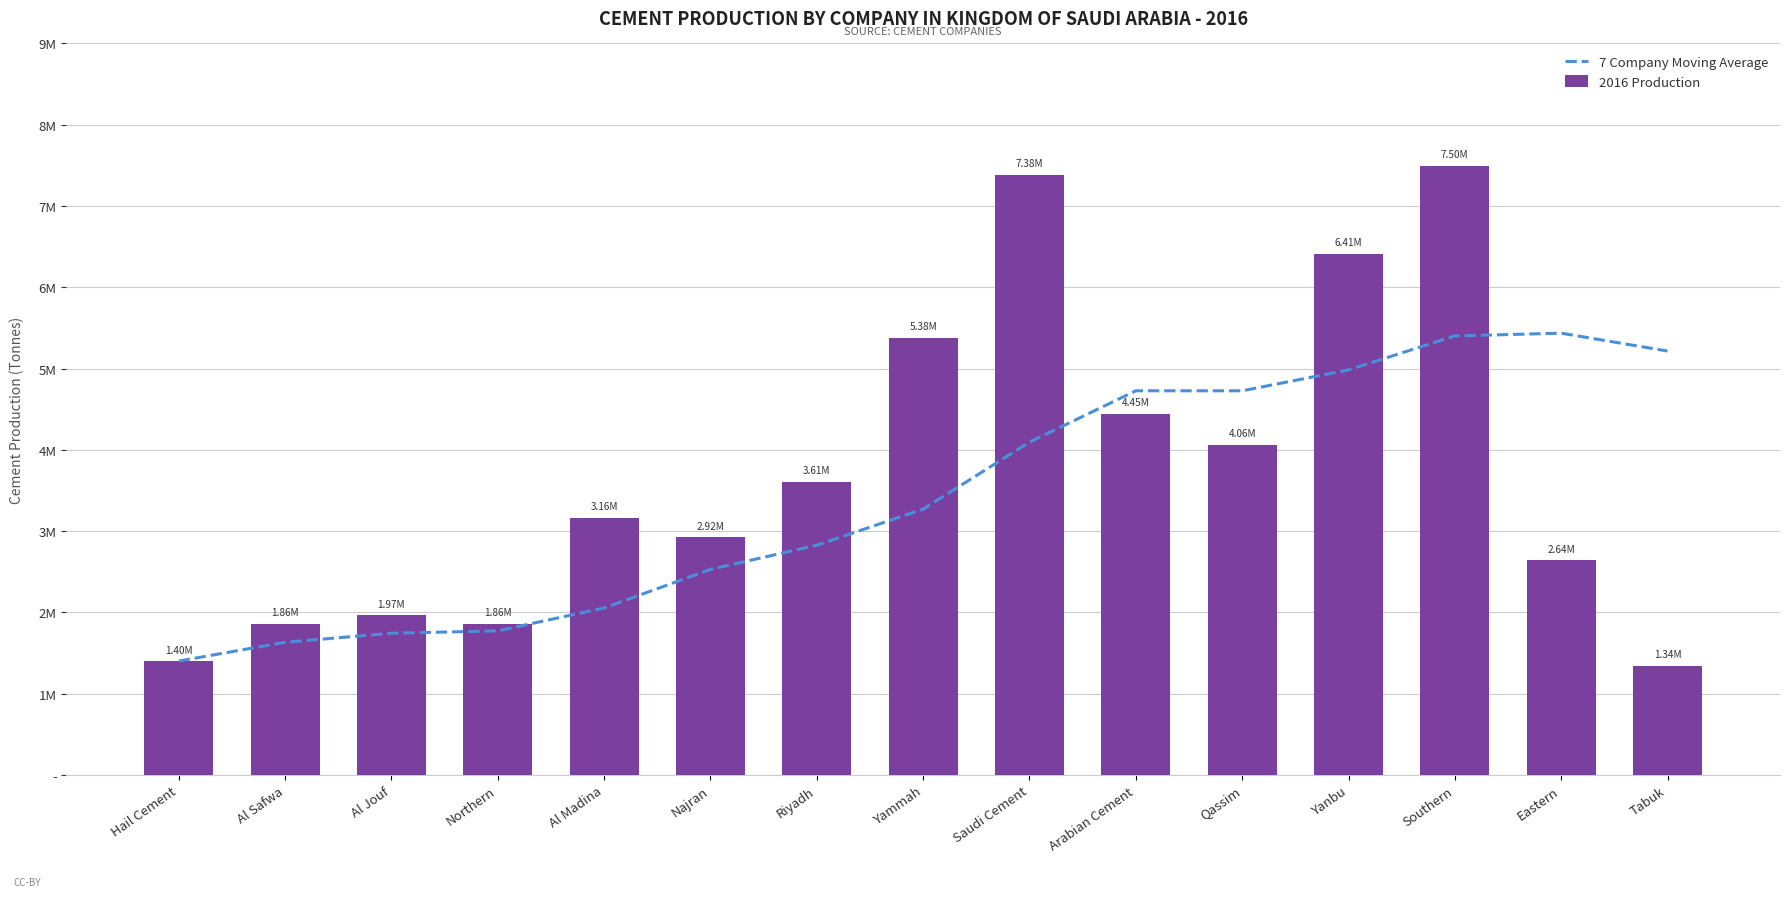

Which has a higher value, Riyadh or Saudi Cement?

Saudi Cement